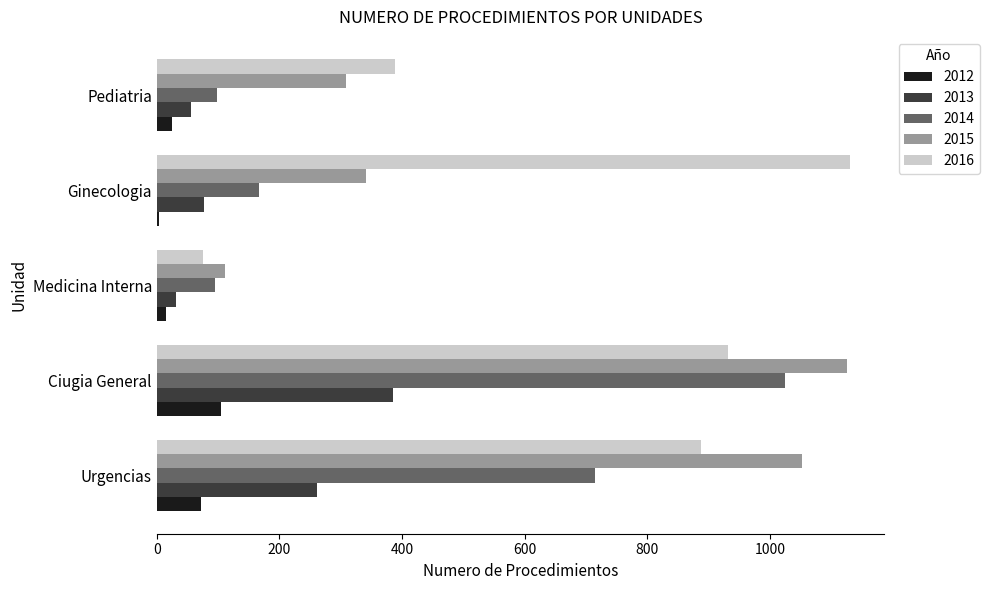

Is the value of 2013 at Urgencias greater than the value of 2016 at Ginecologia?

No